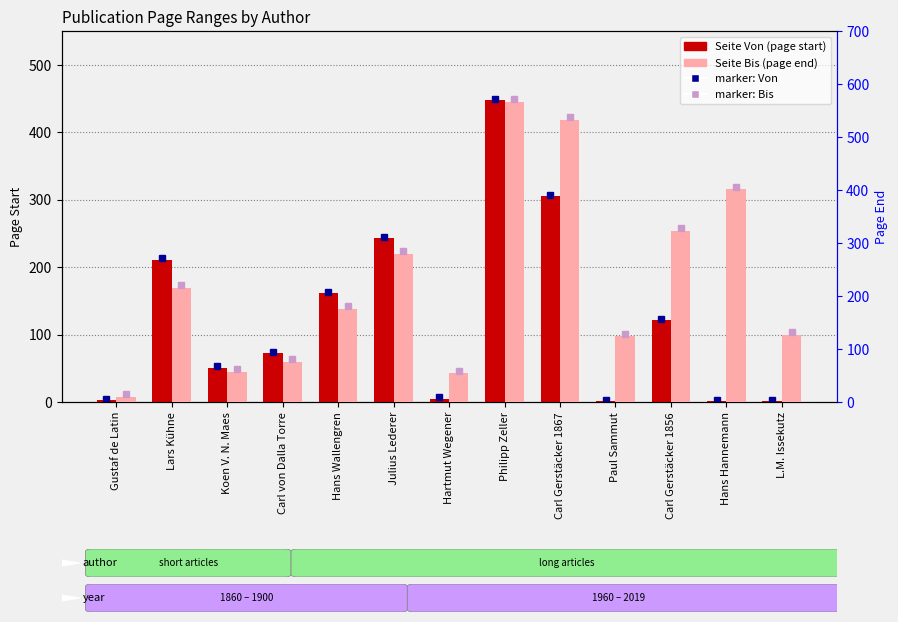

At which label does Seite Bis first exceed 176?

Lars Kühne